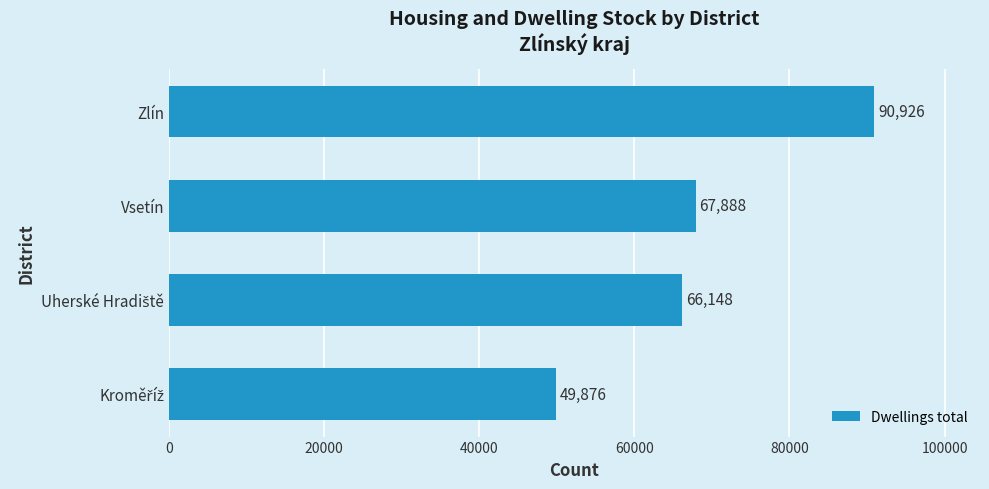

Where is the data nearest to the value 70401?

Vsetín